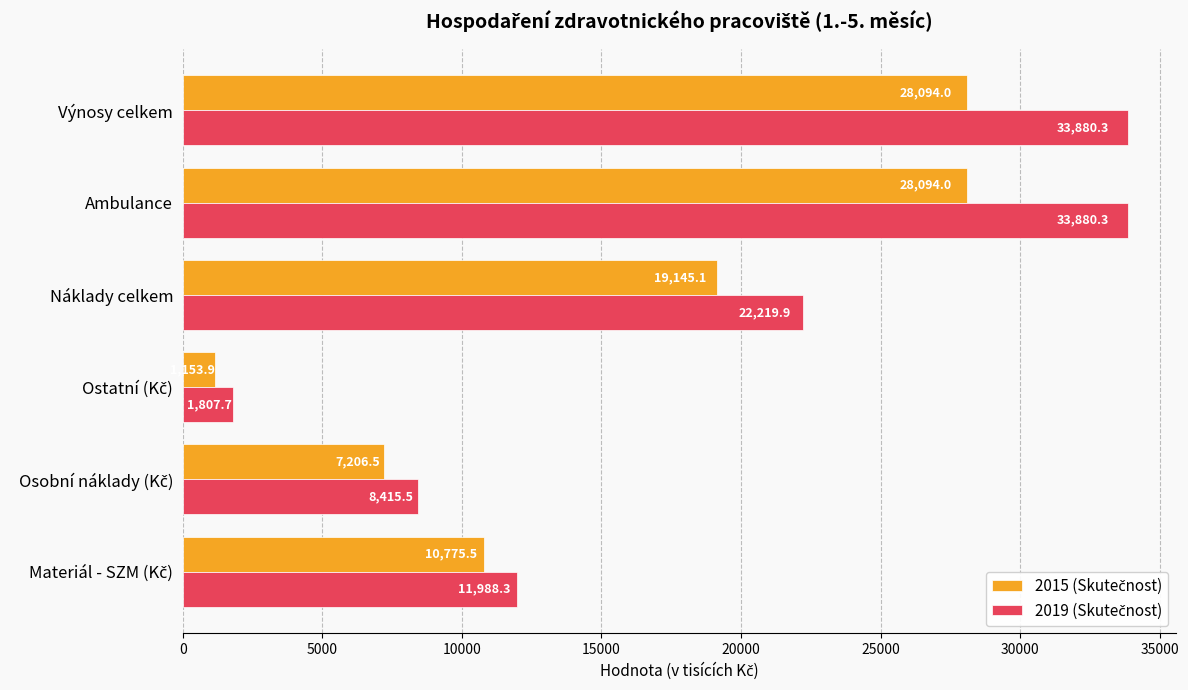

What is the spread (max minus min) of values at Náklady celkem?

3074.8